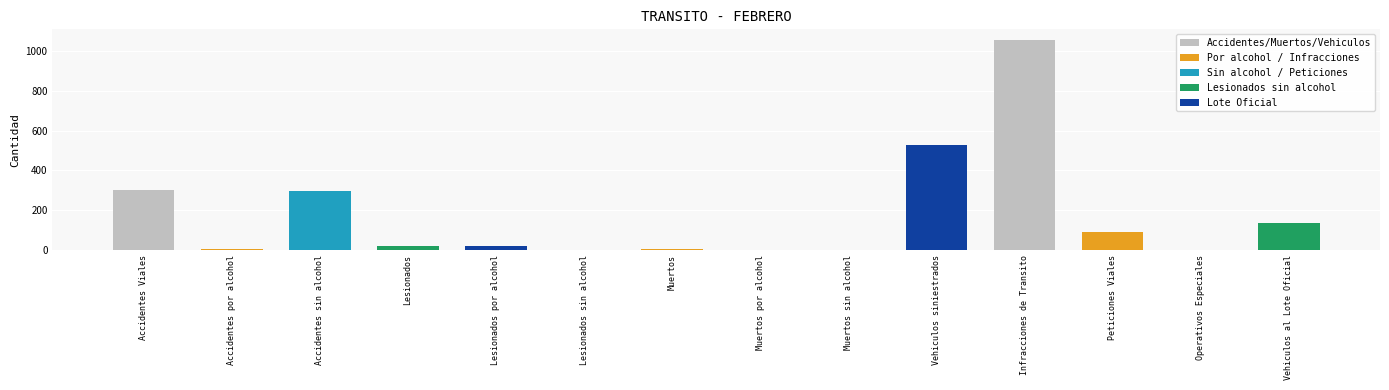

What is the ratio of the value at Accidentes sin alcohol to the value at Peticiones Viales?

3.3